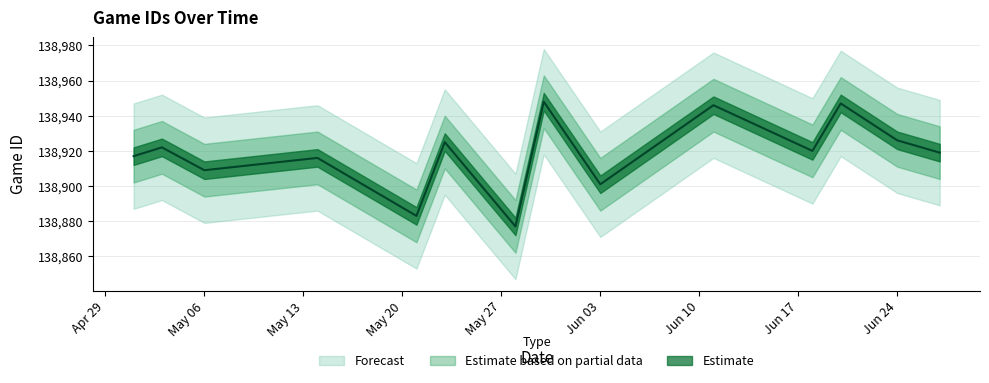

List the labels in order of value, smallest first.

5/28/24, 5/21/24, 6/3/24, 5/6/24, 5/14/24, 5/1/24, 6/27/24, 6/18/24, 5/3/24, 5/23/24, 6/24/24, 6/11/24, 6/20/24, 5/30/24